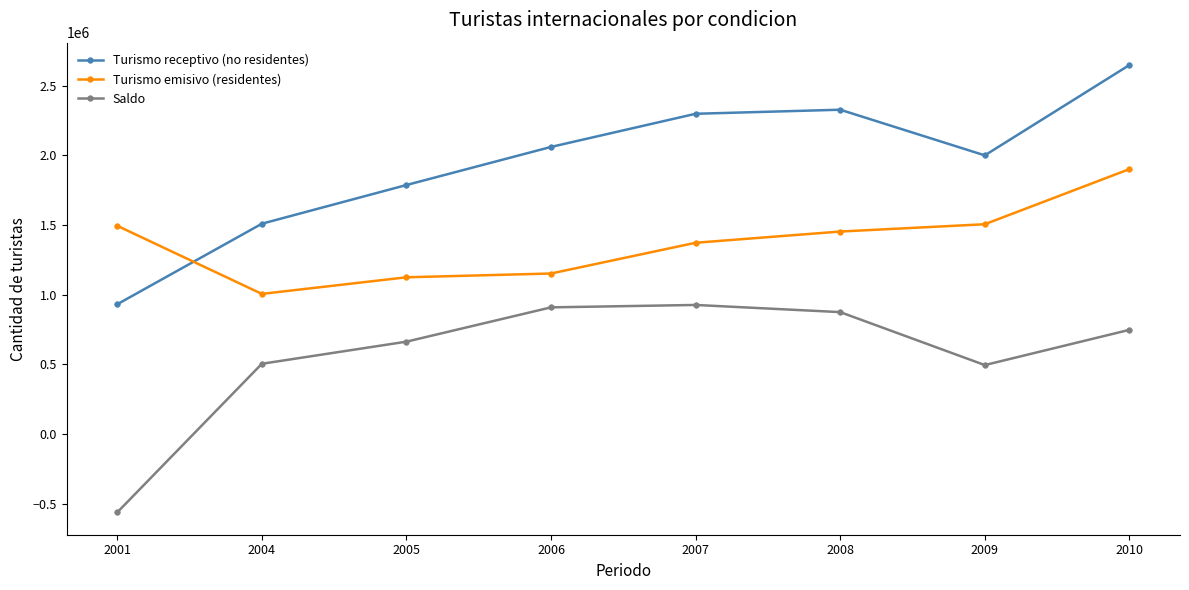

Read the Turismo emisivo (residentes) value at 2005, to the nearest 10.

1124360